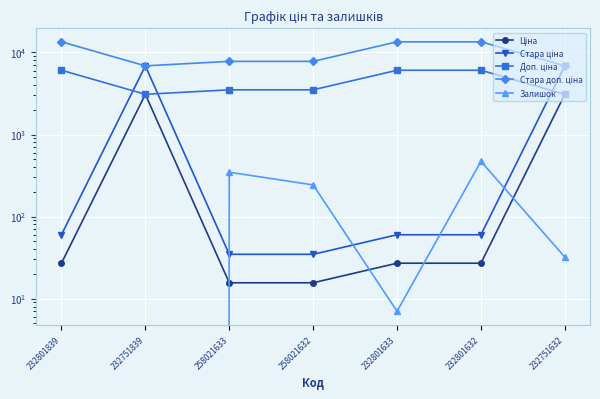

At how many categories does at least one series exceed 2397?

7